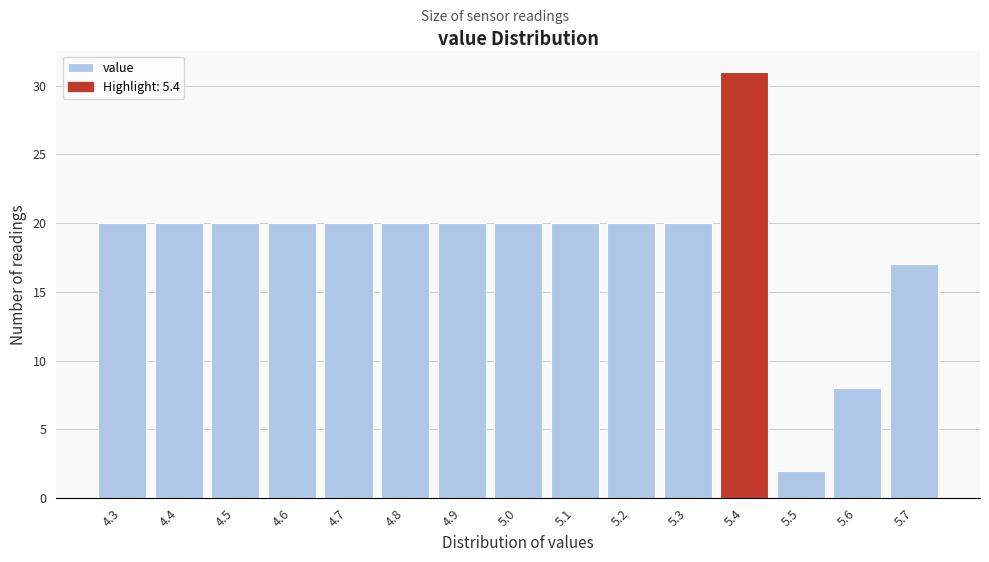

Reading left to right, transcribe this chart: for each bar, give the range it covers on the x-axis and its height. The values are not printed on the chart, so give them approximately, as read against the axis.

4.25 to 4.35: 20
4.35 to 4.45: 20
4.45 to 4.55: 20
4.55 to 4.65: 20
4.65 to 4.75: 20
4.75 to 4.85: 20
4.85 to 4.95: 20
4.95 to 5.05: 20
5.05 to 5.15: 20
5.15 to 5.25: 20
5.25 to 5.35: 20
5.35 to 5.45: 31
5.45 to 5.55: 2
5.55 to 5.65: 8
5.65 to 5.75: 17